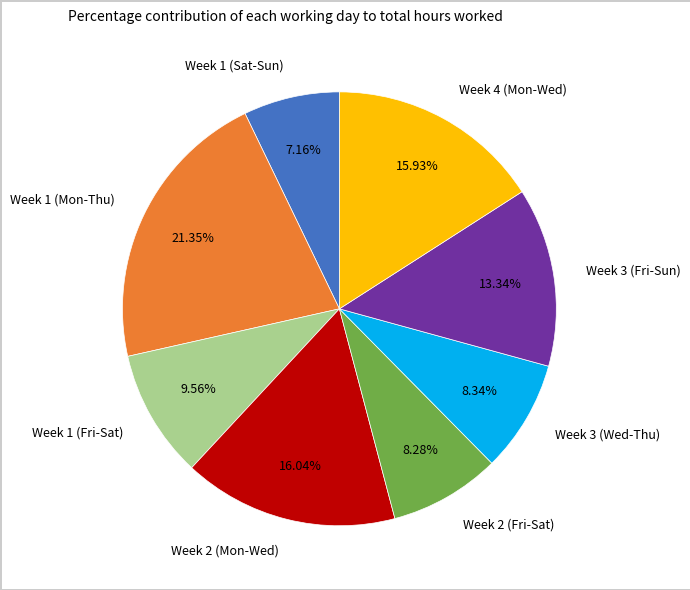

How many slices are in this pie chart?

8